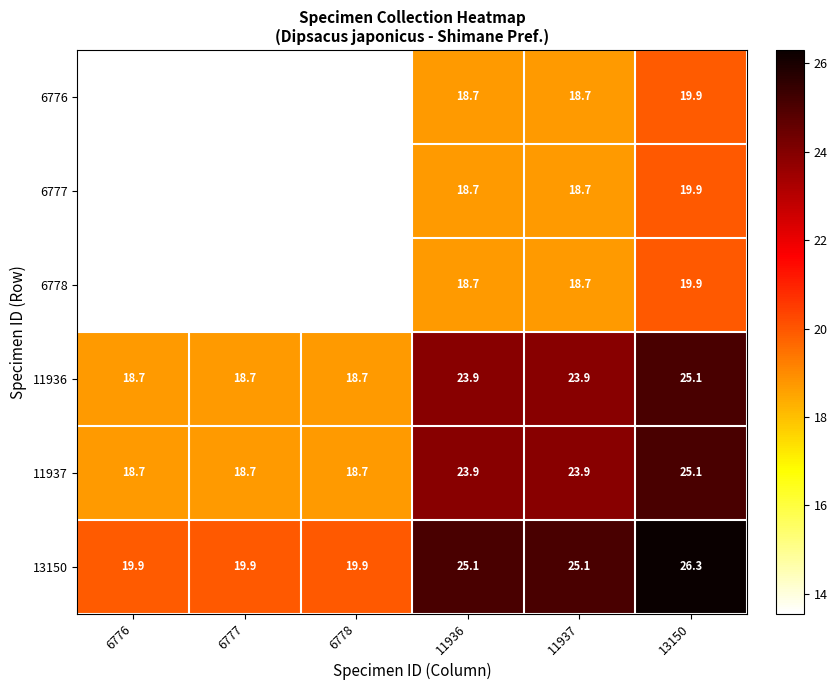

What is the difference between the highest and lowest values at 11937?

6.4